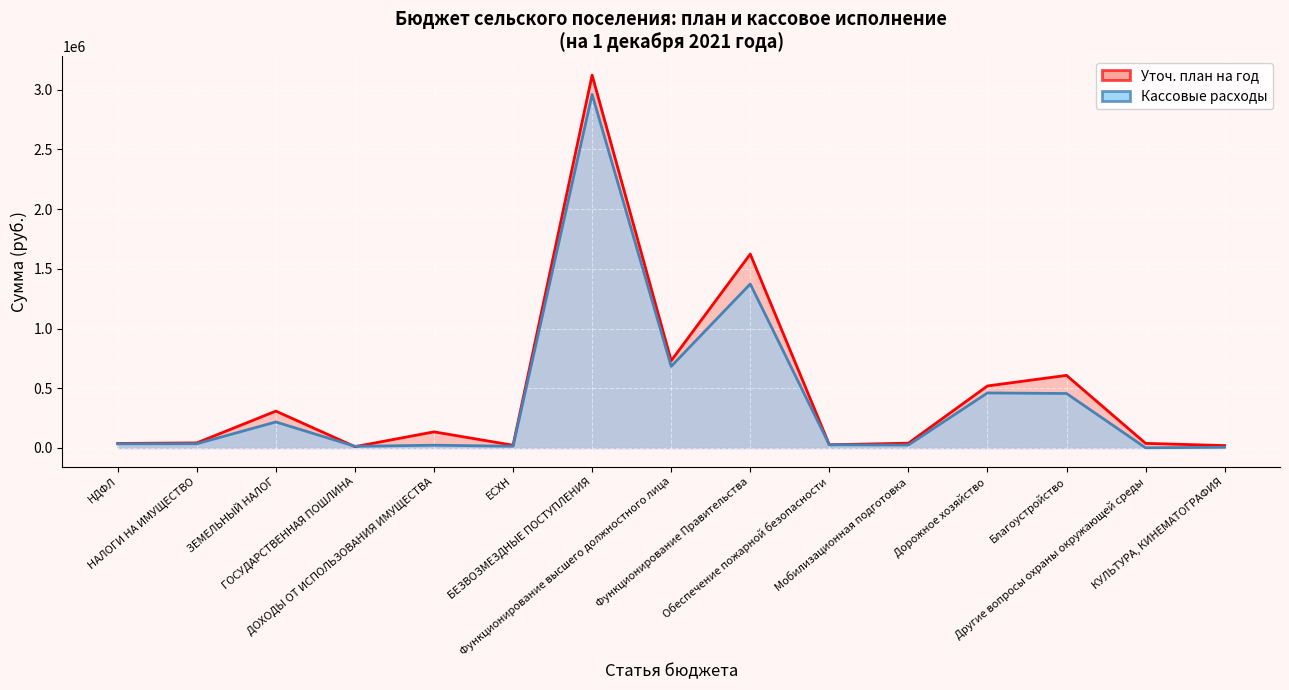

How many intersections are there between Кассовые расходы and Уточ. план на год?

2